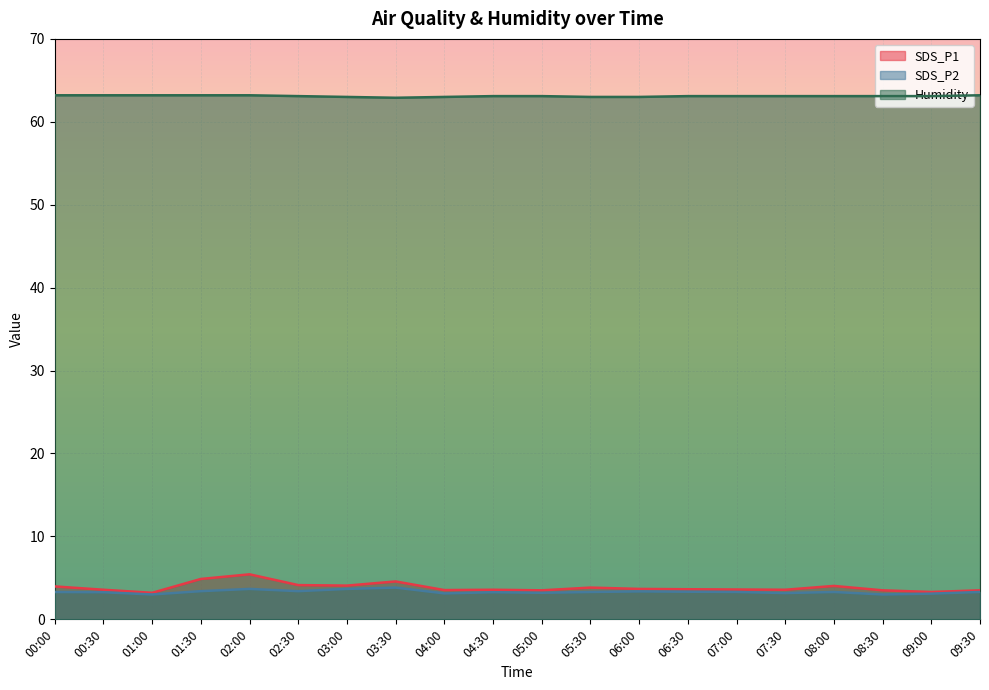

Is it true that SDS_P2 equals 4.4 at 04:30?

False